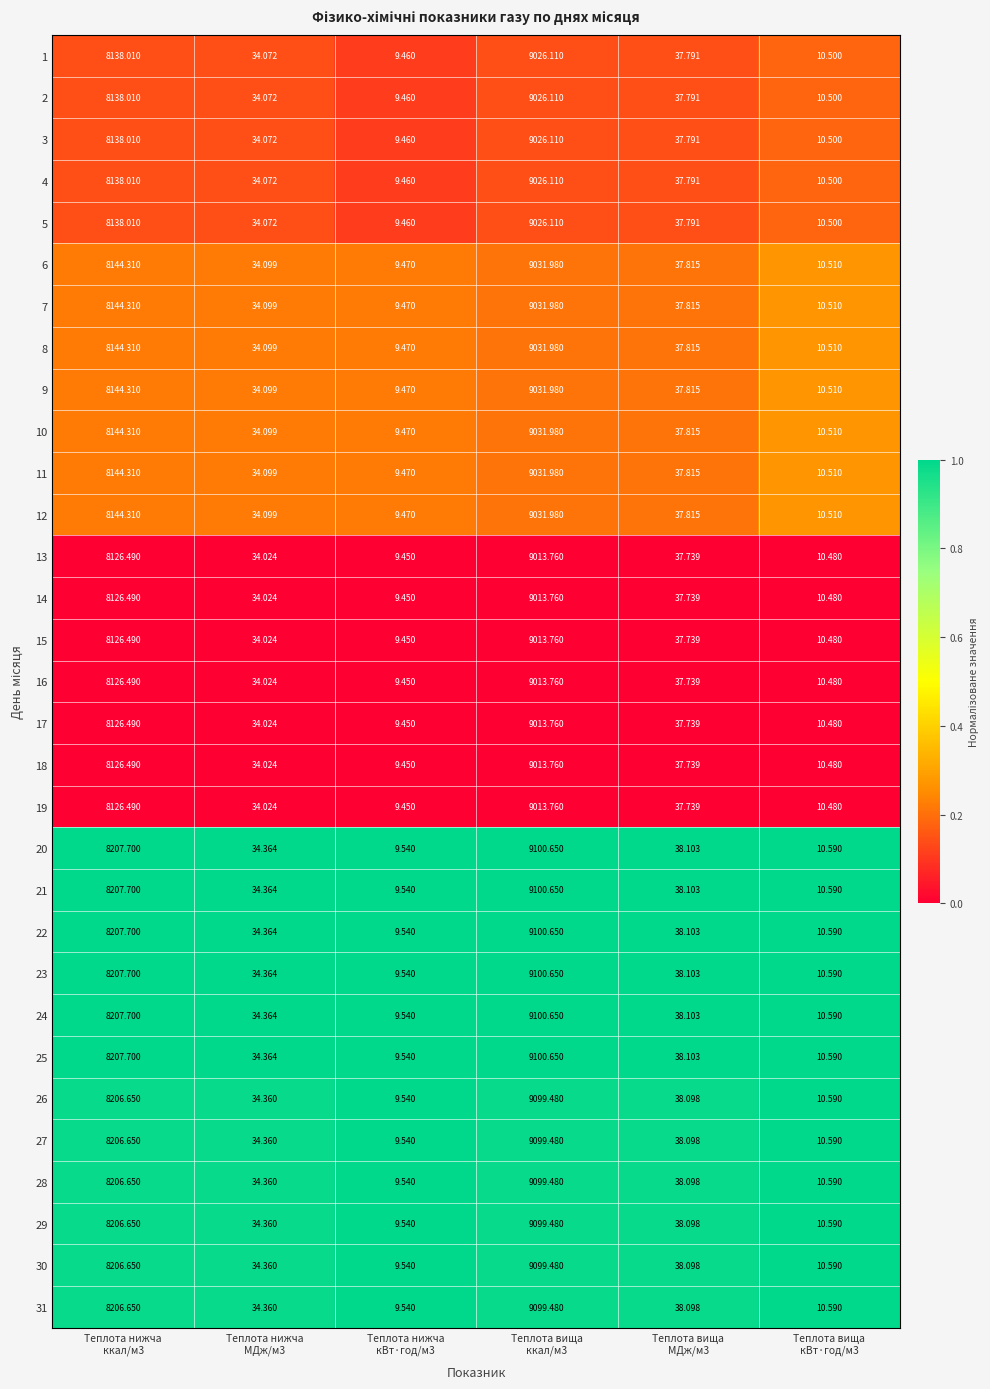

How many categories are shown in the chart?

6